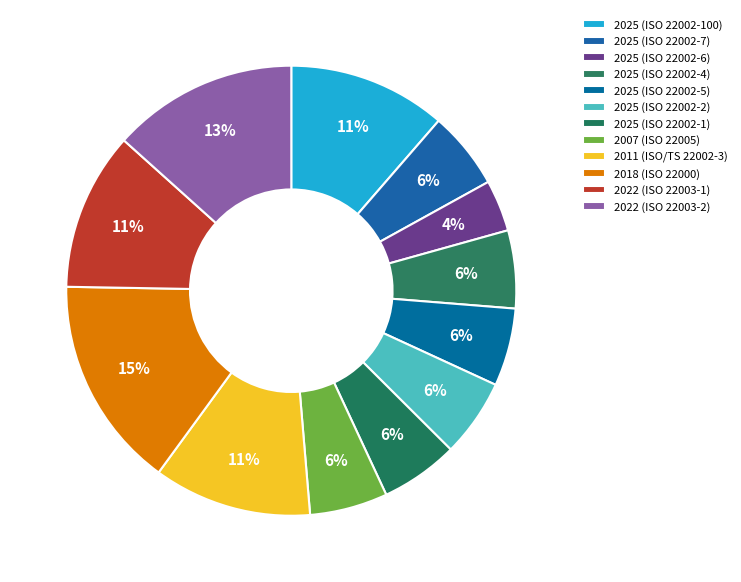

What portion of the pie excludes 2025 (ISO 22002-5)?

94.4%